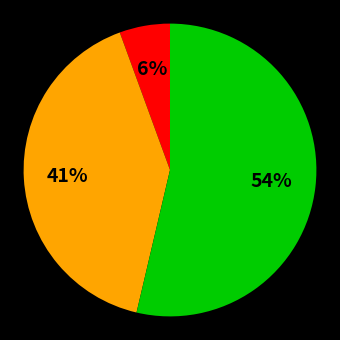

To the nearest percent, what is the average slice percentage?

33%